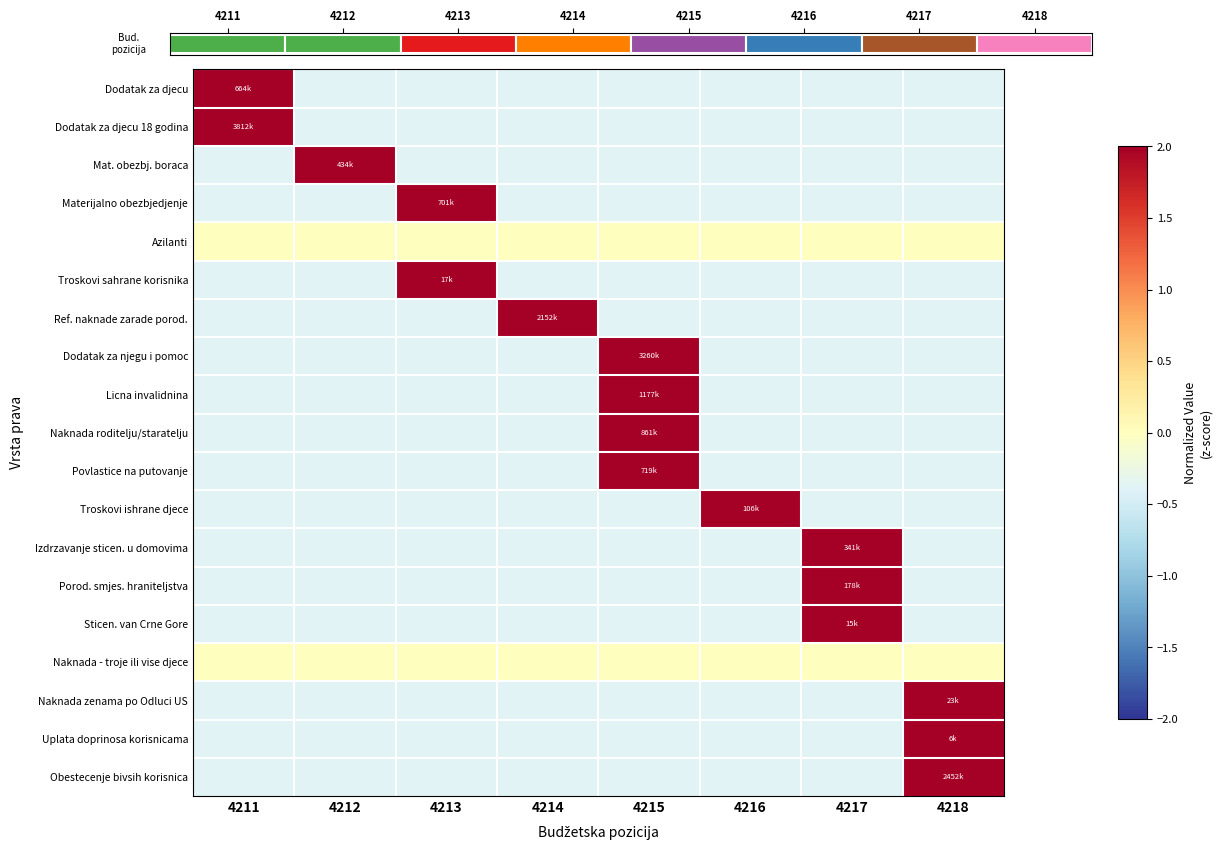

Which has a higher value, 4212 or 4216?

4212